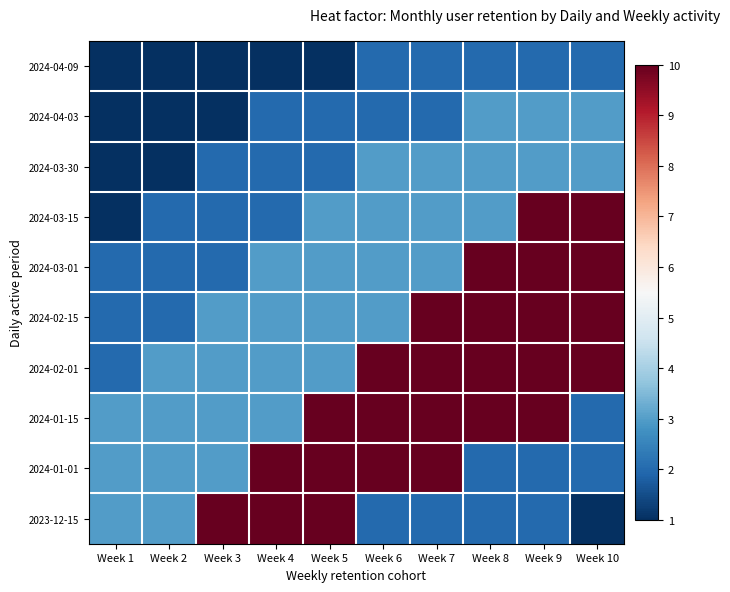

At which category is the sum across all series the highest?

Week 9